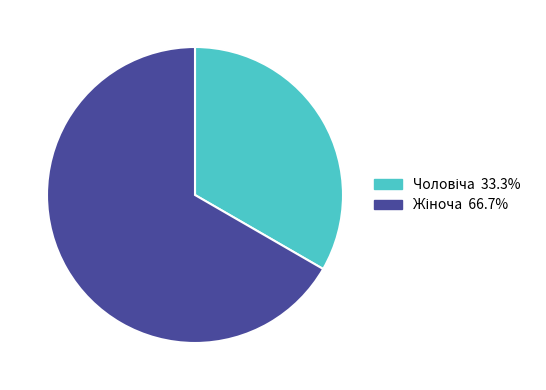

Does any single category account for the majority?

Yes